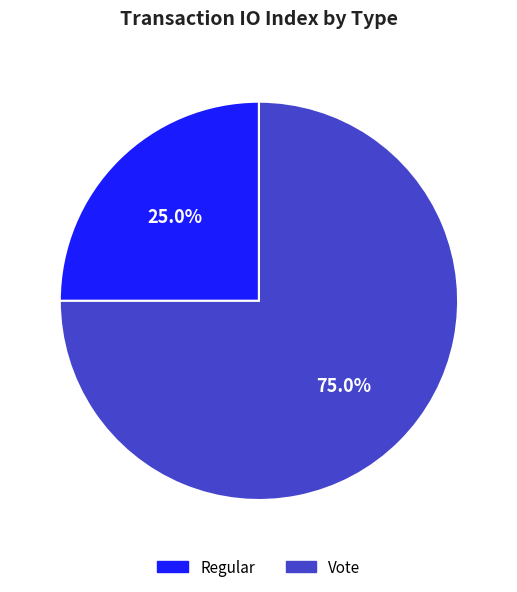

What is the total percentage of Regular and Vote?

100.0%